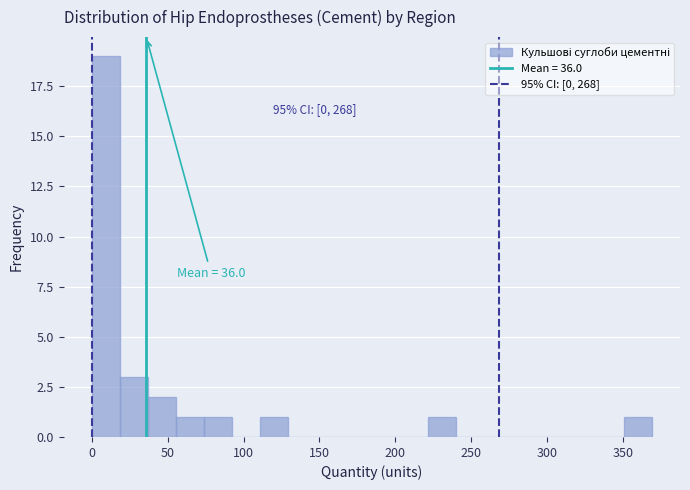

Read against the x-axis, roughly where is the centre of the tallest bar?

10